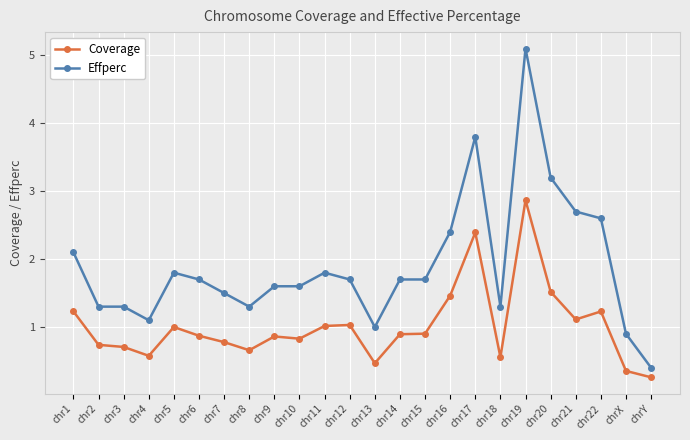

What position from the right is chrY?

1